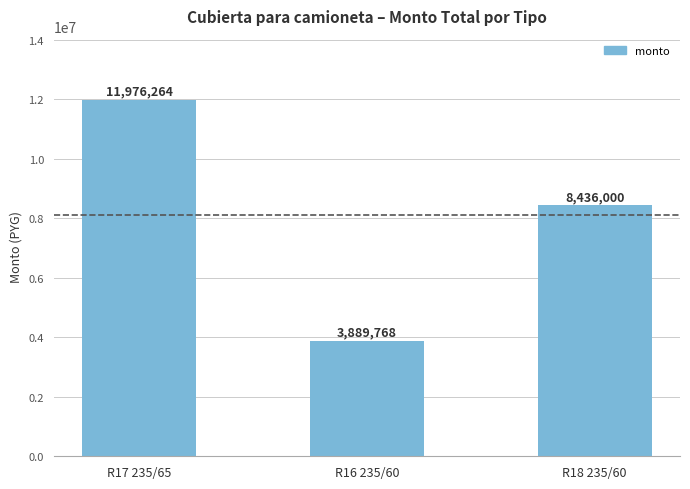

Which category has the highest value across all series?

R17 235/65